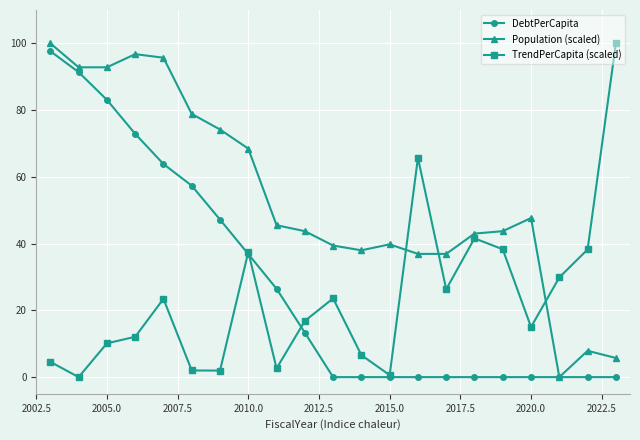

What is the value of the DebtPerCapita point at the 9th from the left?

26.5